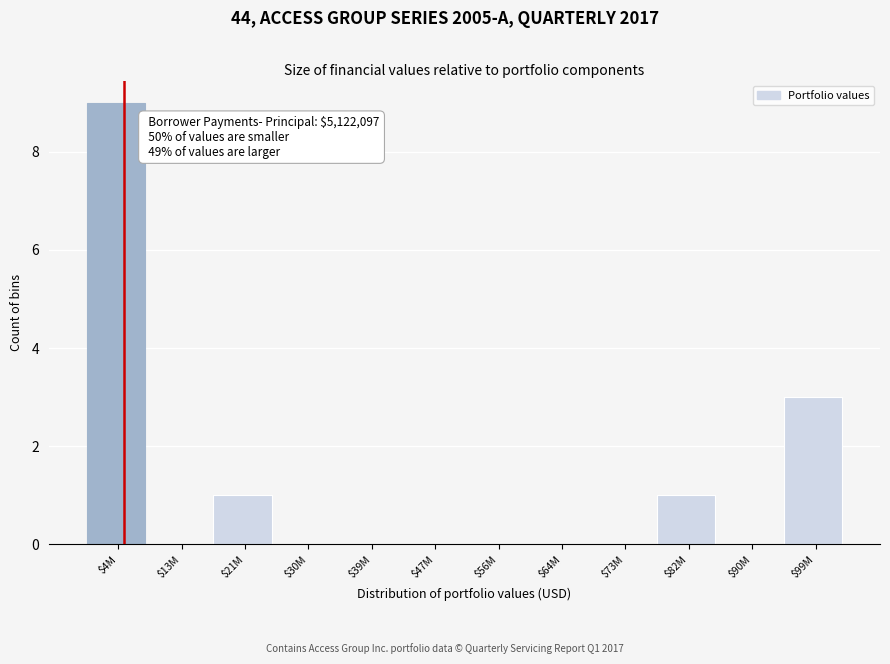

What is the maximum value shown in the chart?

9